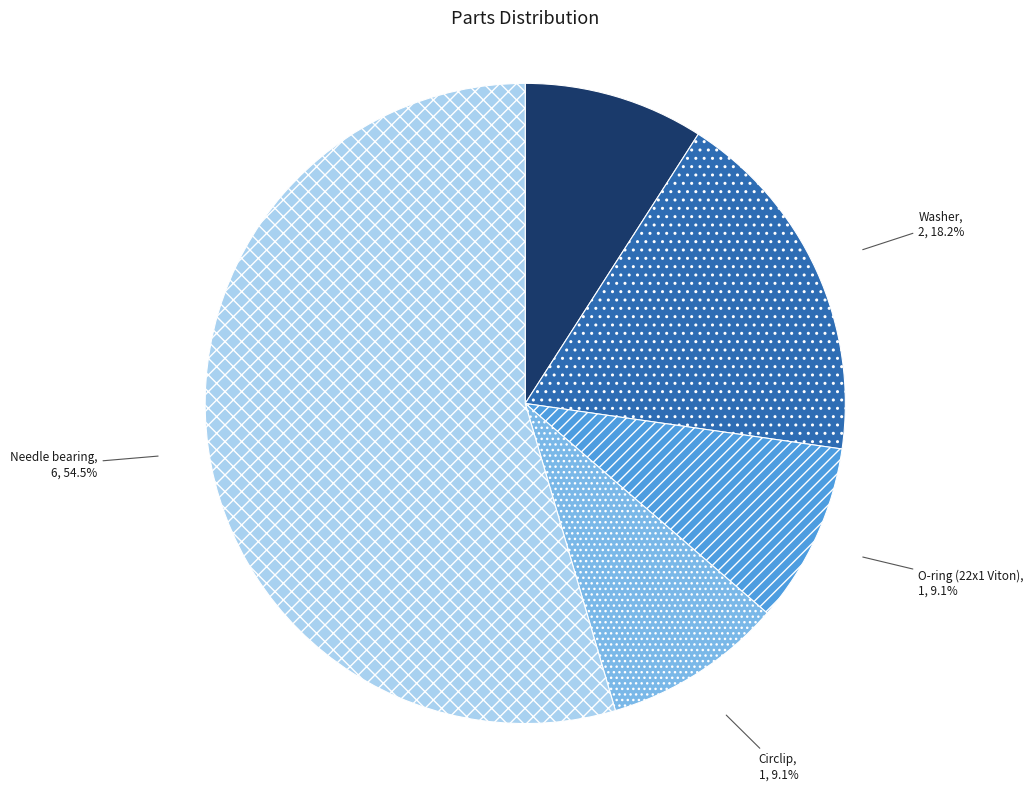

Is it true that Needle bearing is 47% of the pie?

False